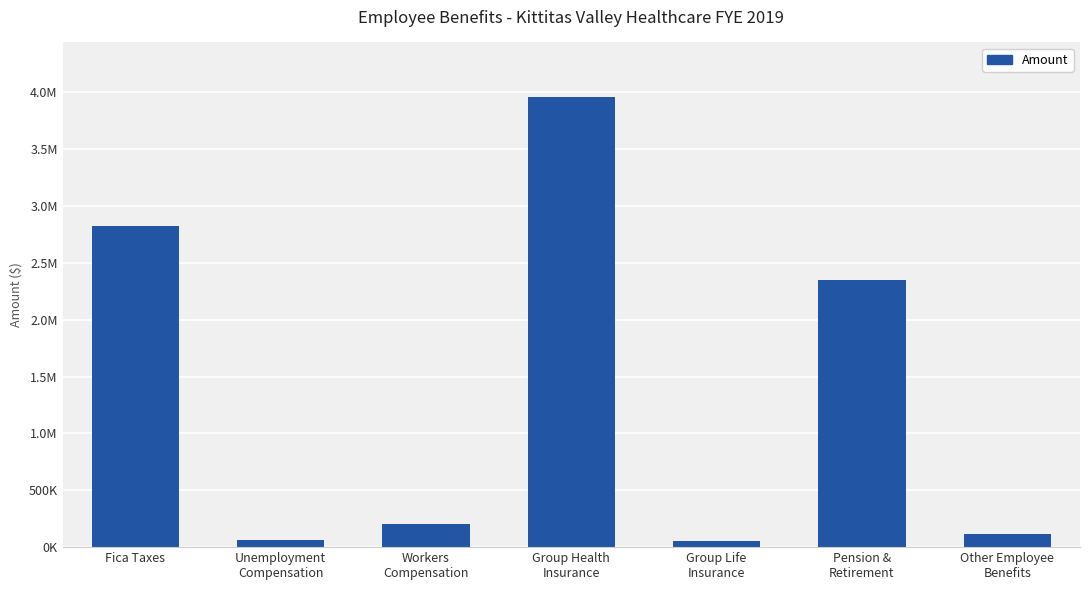

Are the bars horizontal?

No